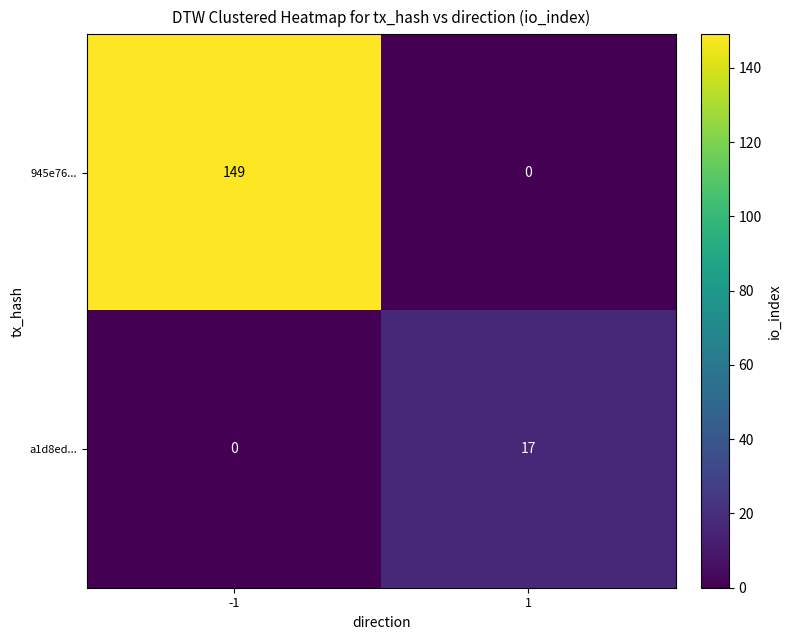

Is it true that a1d8ed... equals 5 at 1?

False